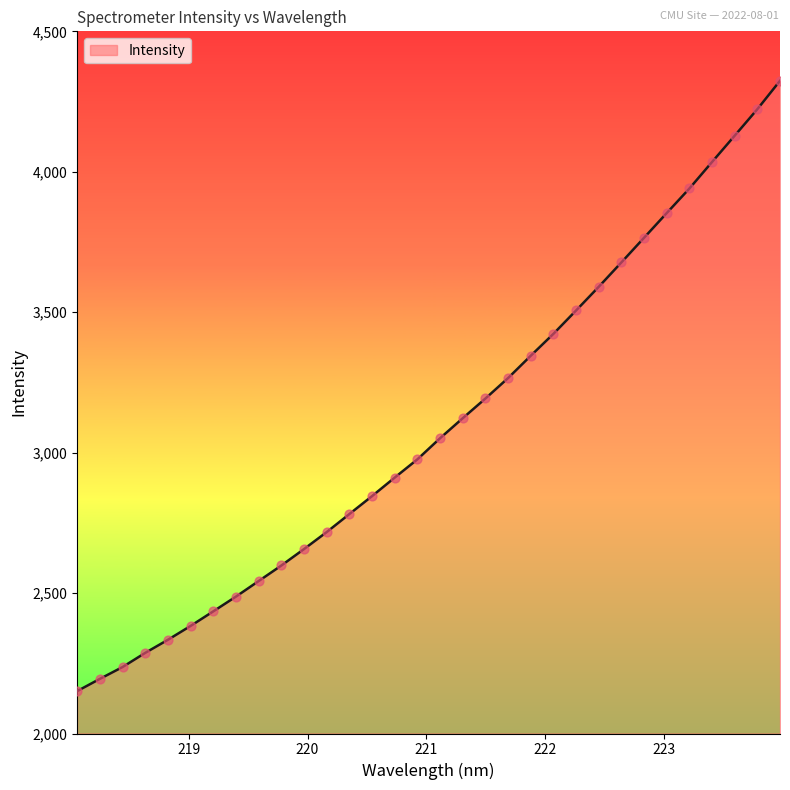

What is the smallest value displayed?

2151.0